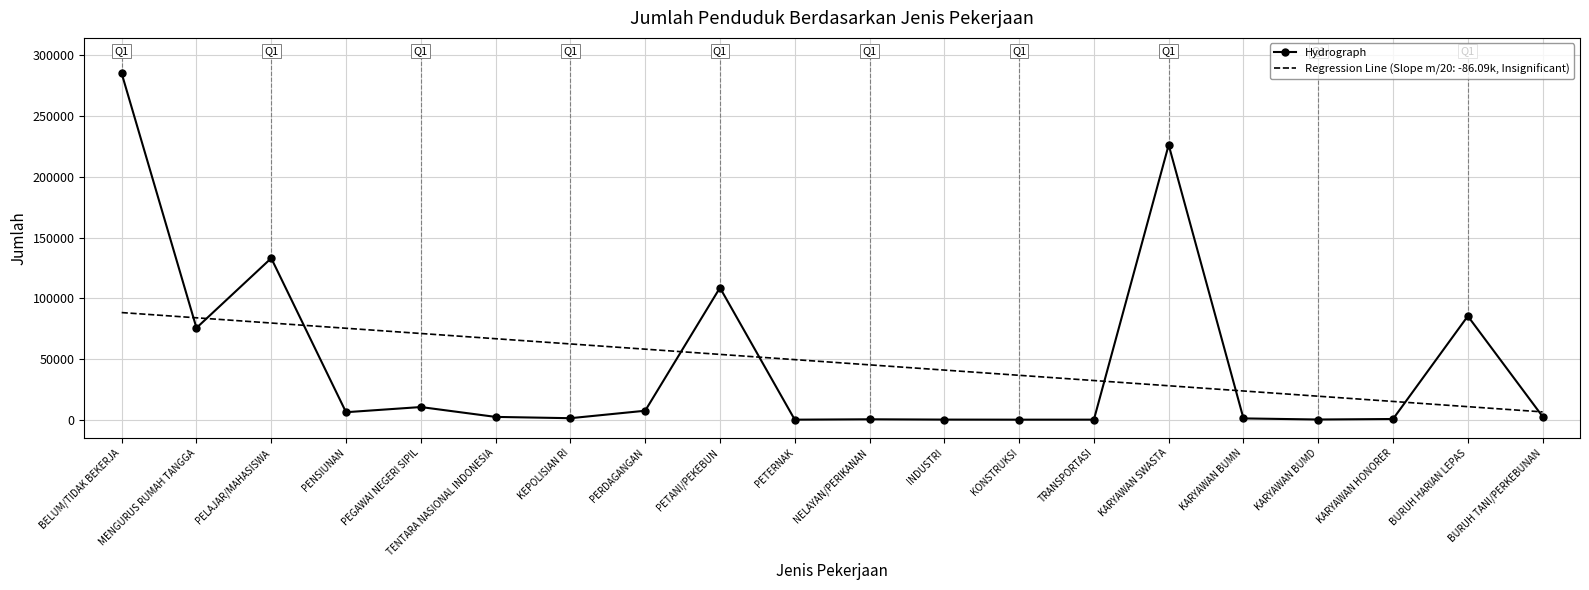

What is the difference between the maximum and minimum values in the Hydrograph series?

285133.0